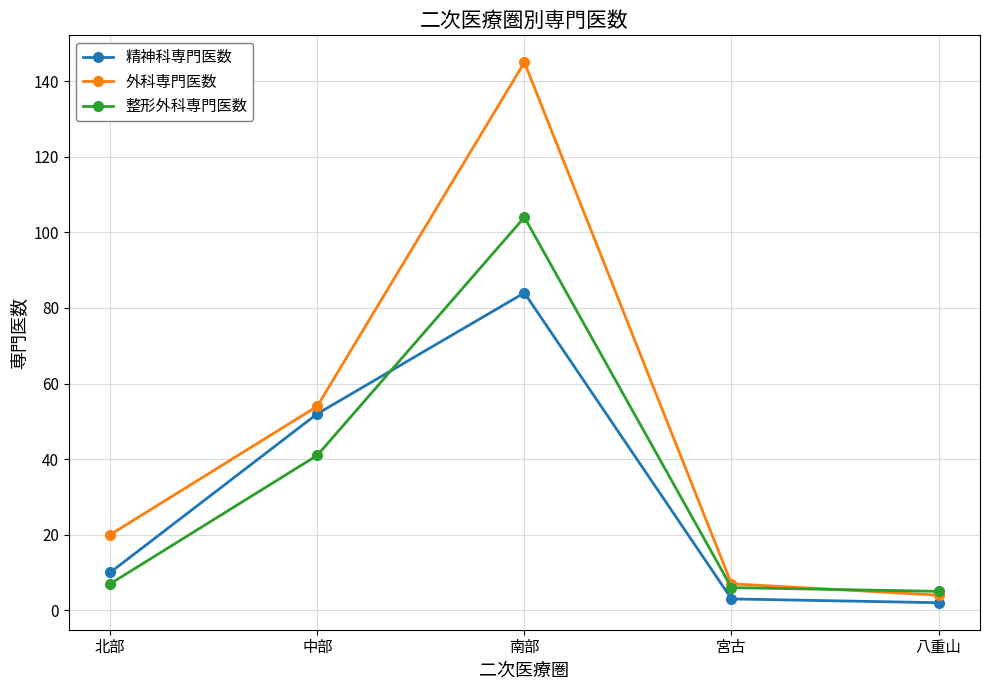

True or false: 外科専門医数 and 精神科専門医数 intersect in this chart.

False